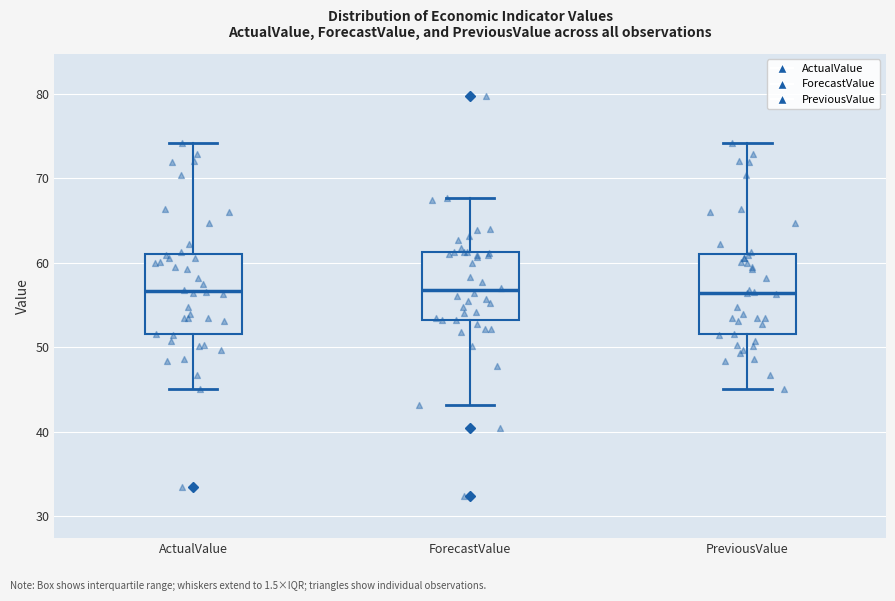

Reading left to right, transcribe this box plot: for each box, give where its median line is, the range the box spans, and where its two whiskers end, as read against the y-axis. The values are not printed on the chart, so give them approximately, as read against the axis.

ActualValue: median 57, box 52 to 61, whiskers 45 to 74
ForecastValue: median 57, box 53 to 61, whiskers 43 to 68
PreviousValue: median 56, box 52 to 61, whiskers 45 to 74